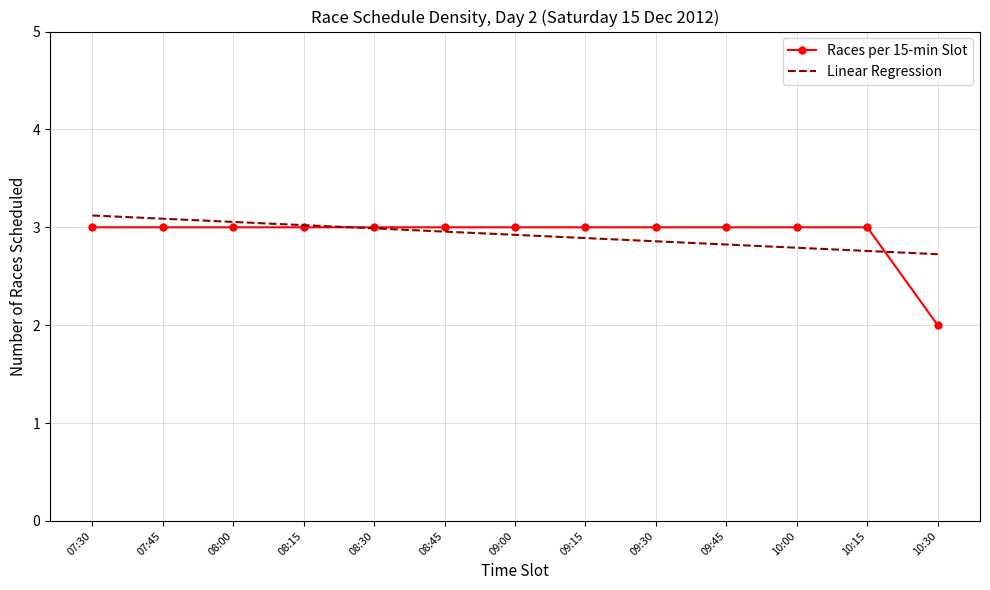

List the series in order of their peak value, highest first.

Linear Regression, Races per 15-min Slot